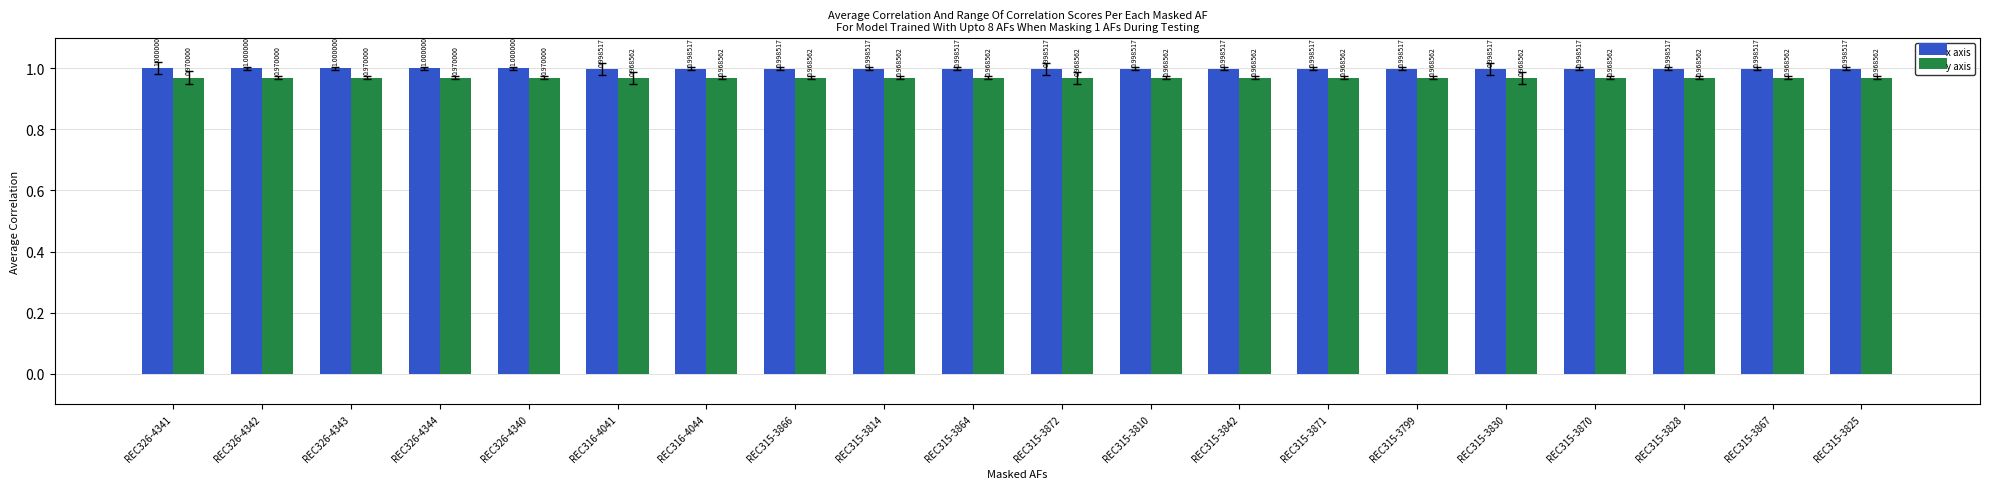

List the series in order of their overall mean, lowest first.

y axis, x axis